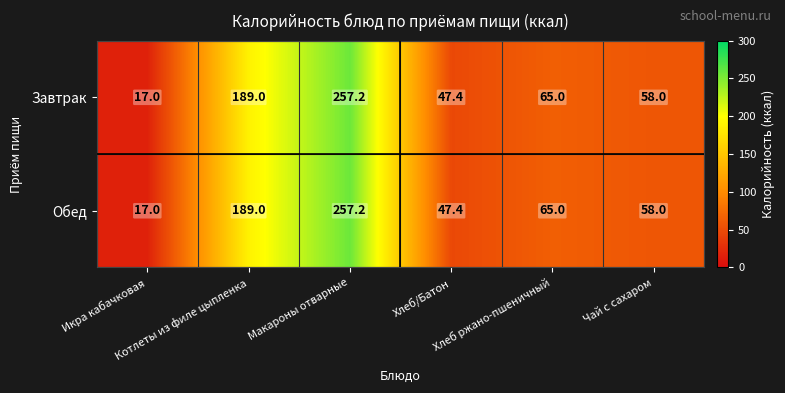

How many distinct data groups are displayed?

2